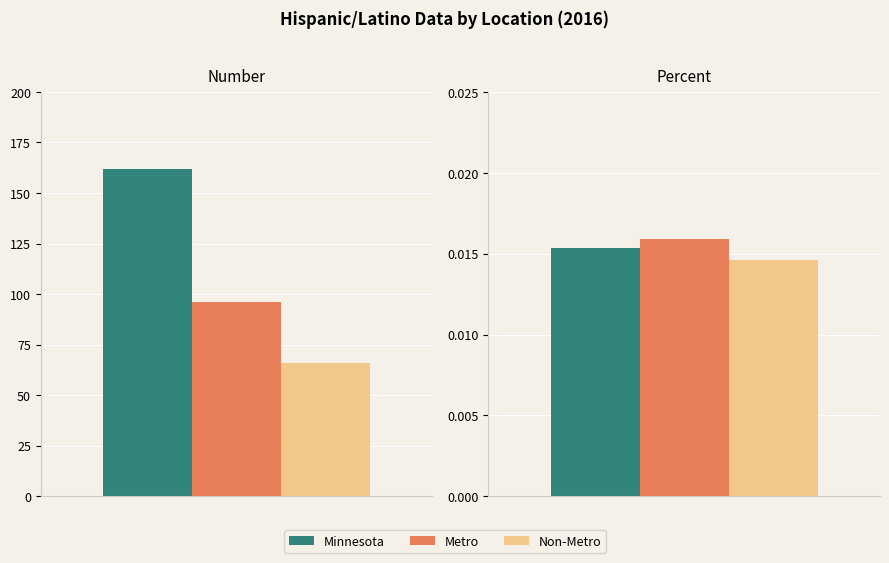

What is the sum of all Minnesota values?

162.0